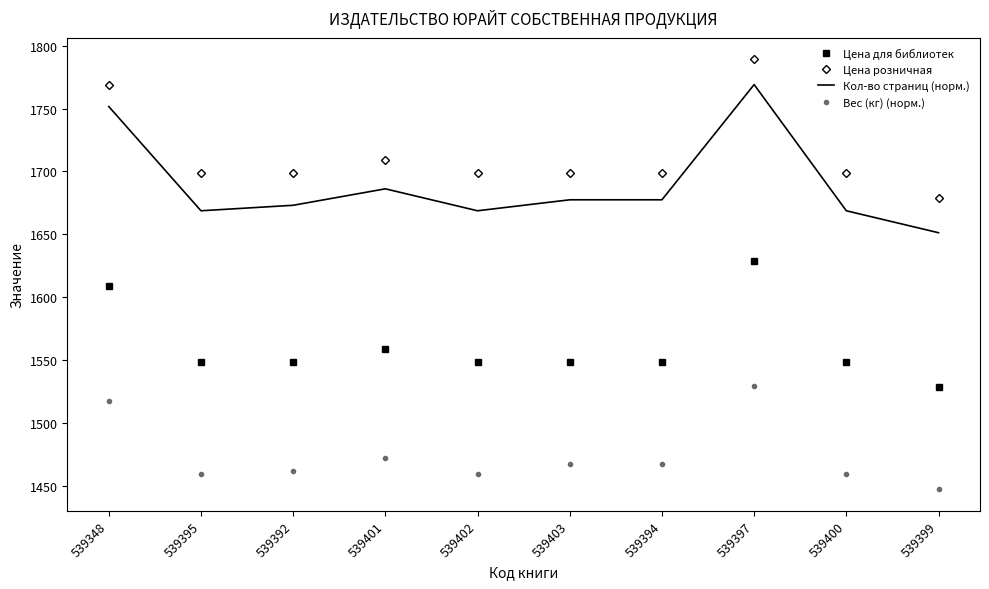

Where is Цена для библиотек nearest to the value 1579?

539401